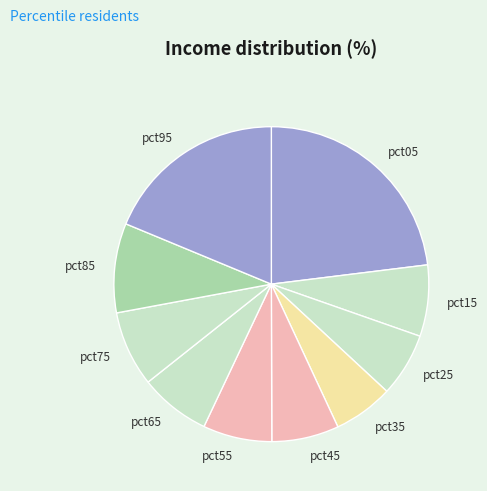

Which category has the biggest portion of the pie?

pct05